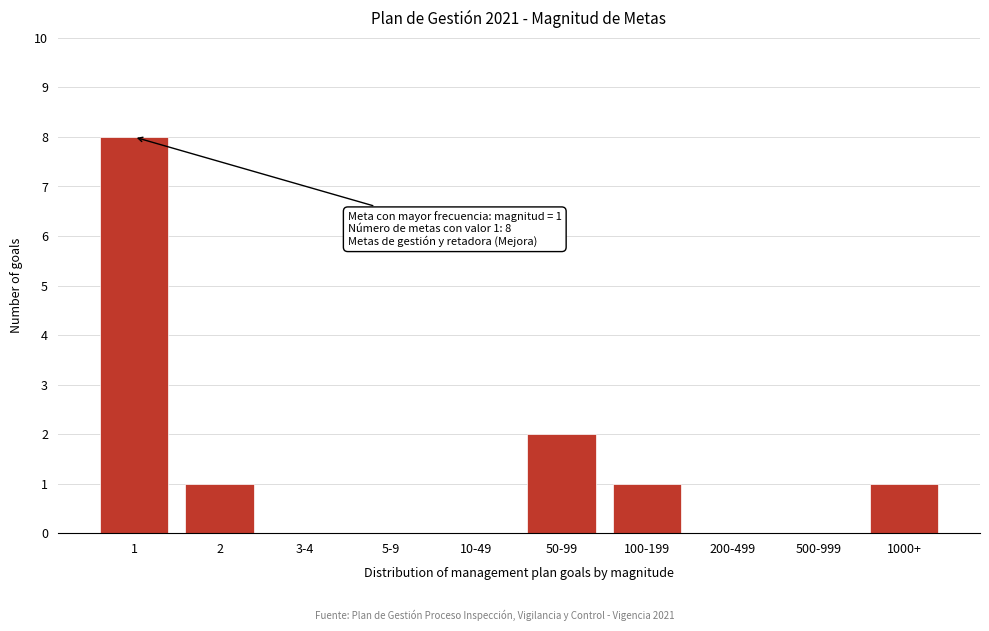

Reading left to right, what are all the values shown in this chart?

1=8	2=1	3-4=0	5-9=0	10-49=0	50-99=2	100-199=1	200-499=0	500-999=0	1000+=1